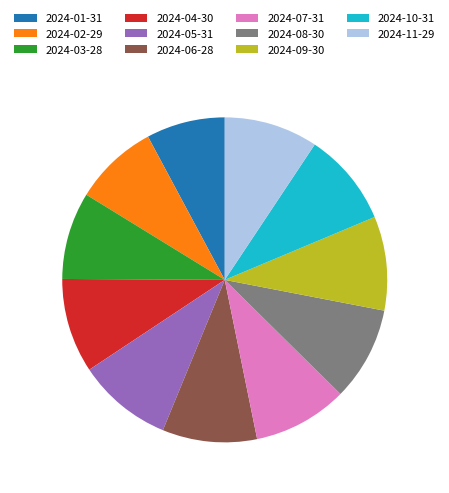

The 2024-01-31 slice represents 8% of the pie. True or false?

True